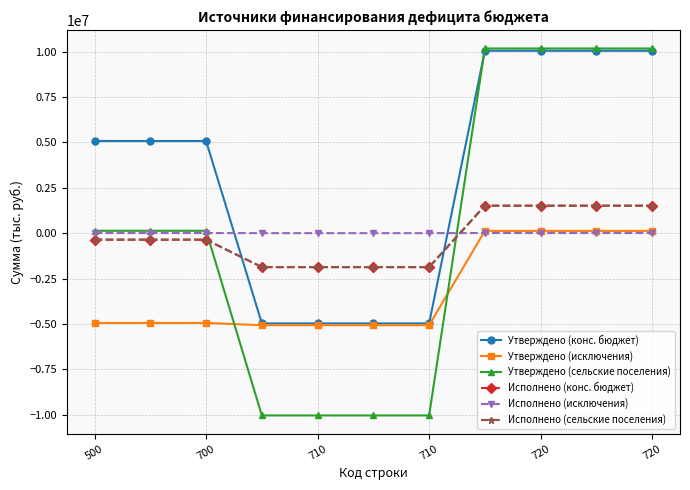

What is the smallest value displayed?

-10040514.0